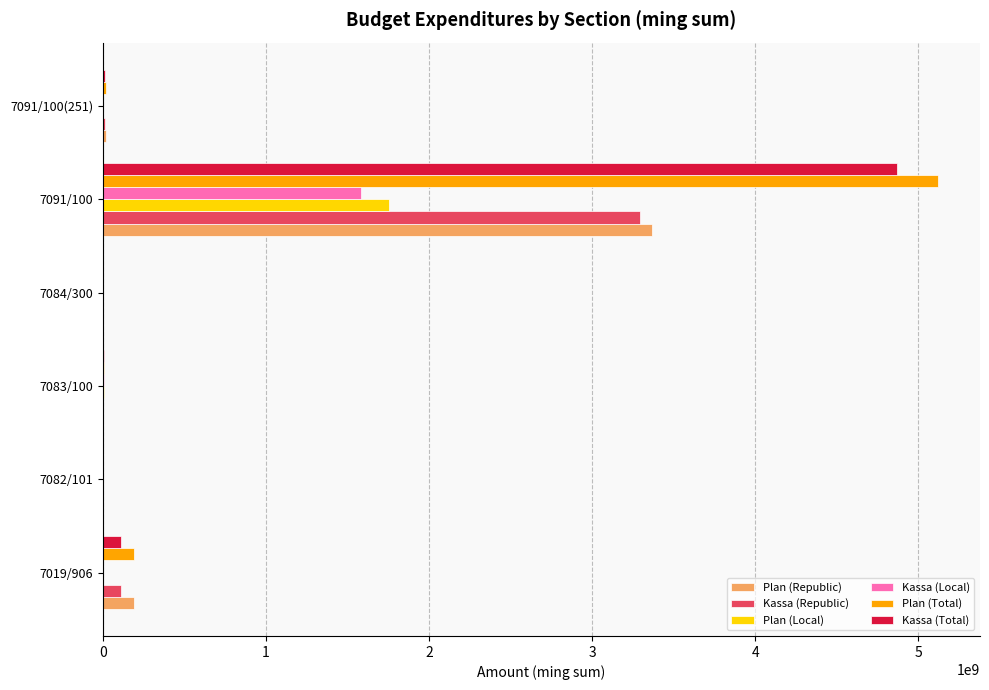

Which category has the highest value in the Plan (Local) series?

7091/100